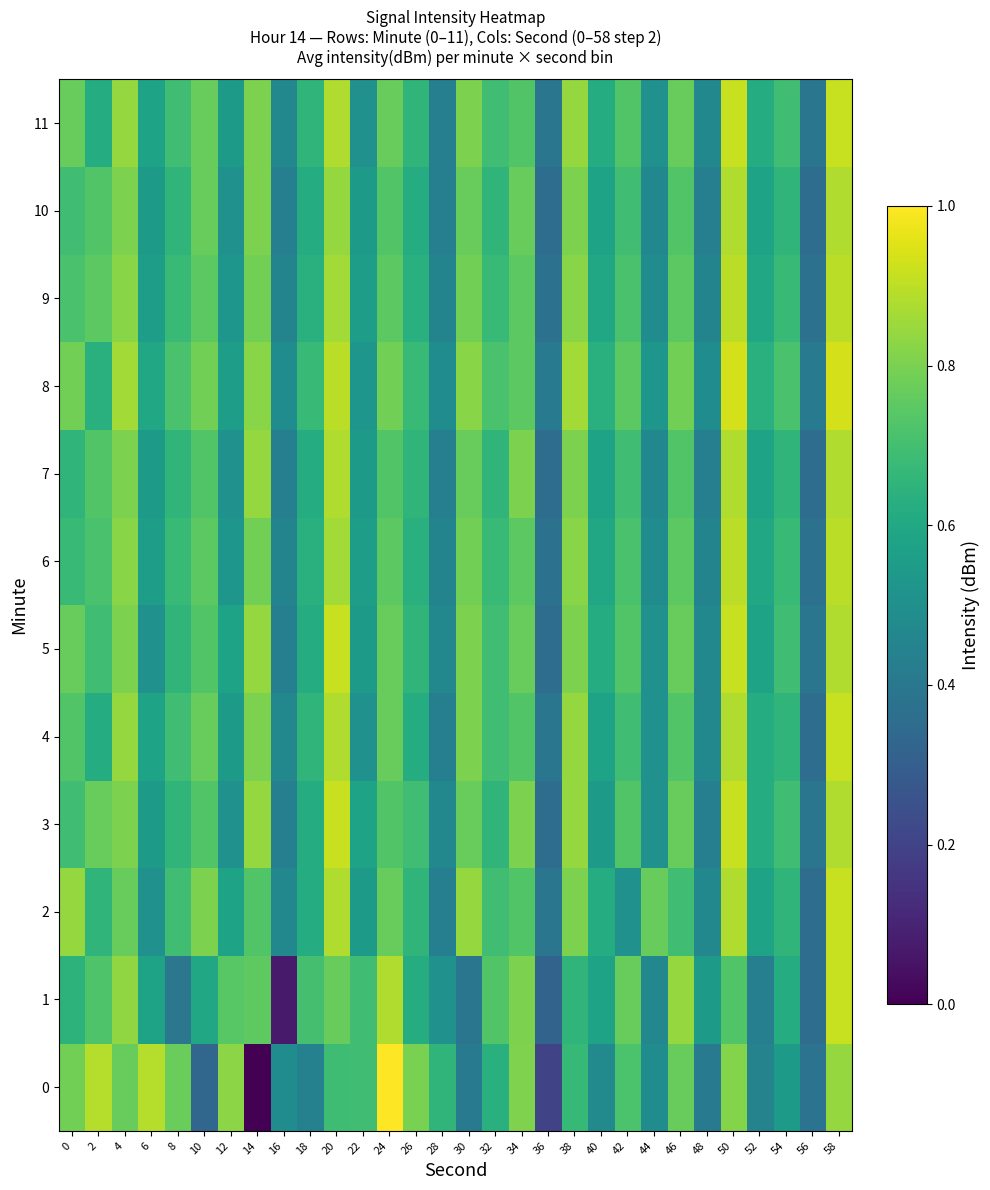

Rank the series at 26 from highest to lowest value.

0, 3, 8, 2, 5, 7, 11, 6, 9, 1, 4, 10